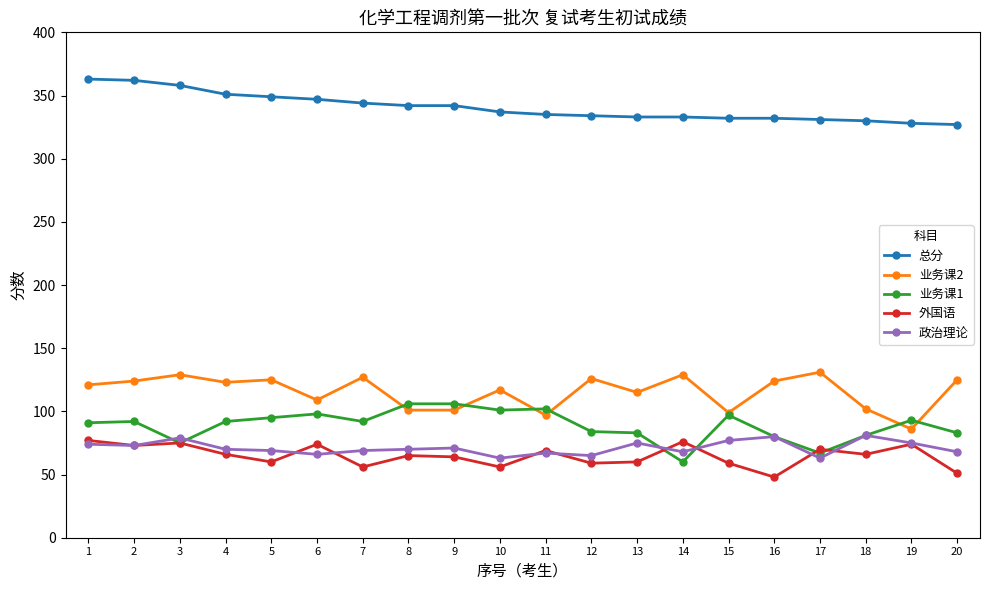

At which category does 政治理论 reach its first local peak?

3